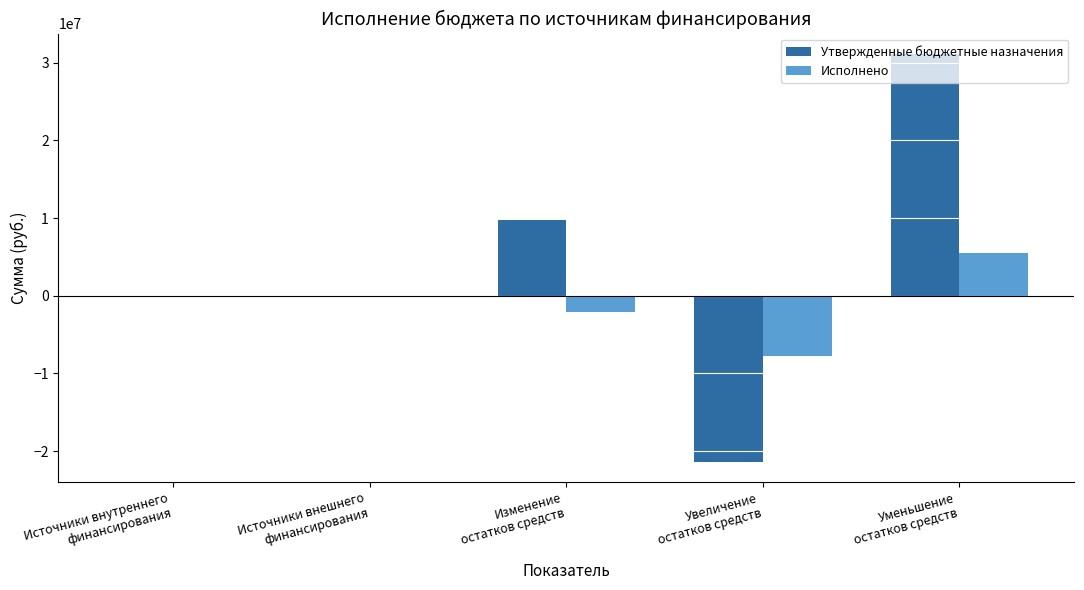

What is the spread (max minus min) of values at Изменение
остатков средств?

11875479.4